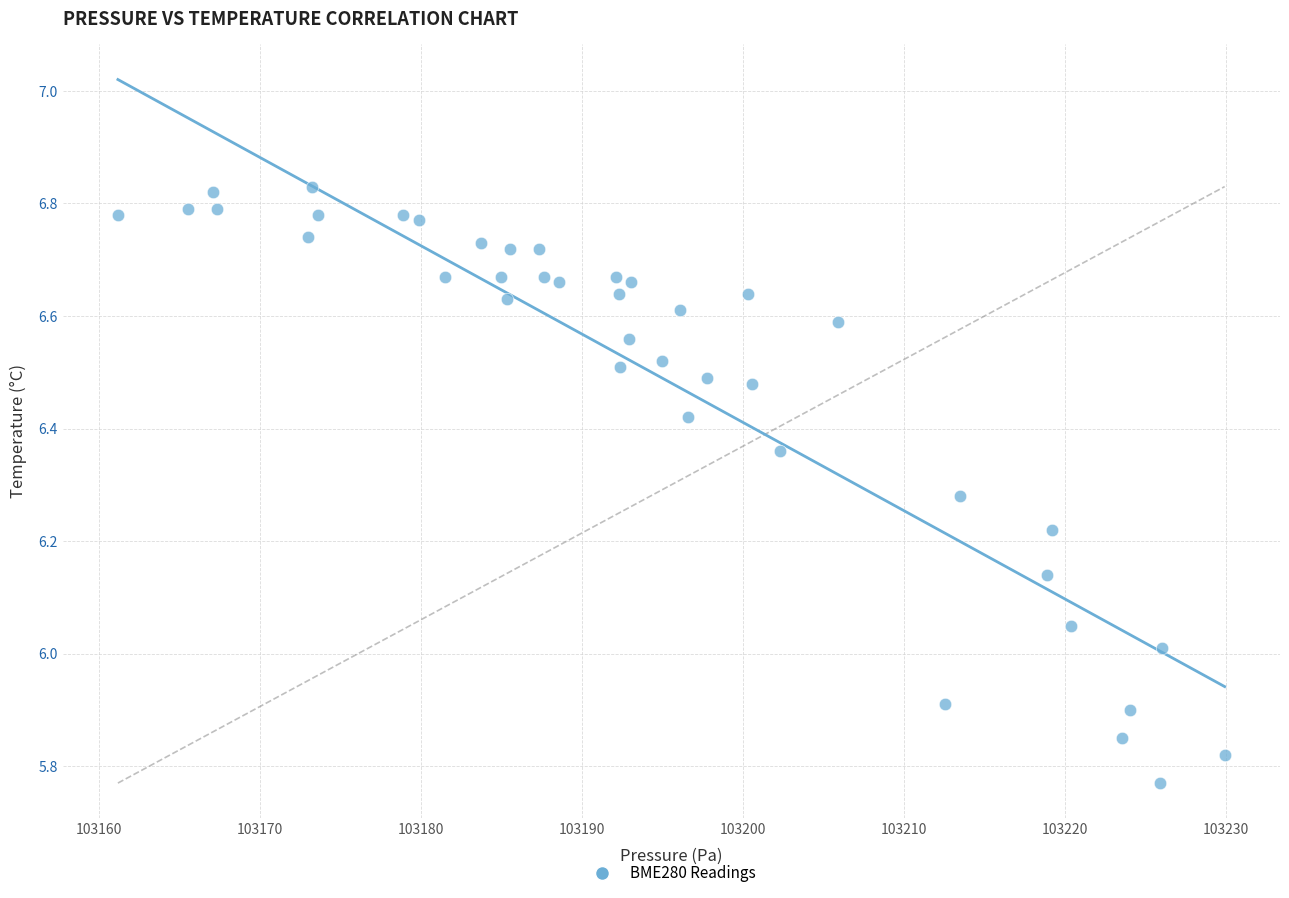

What is the range of Y values (max minus min)?

1.1